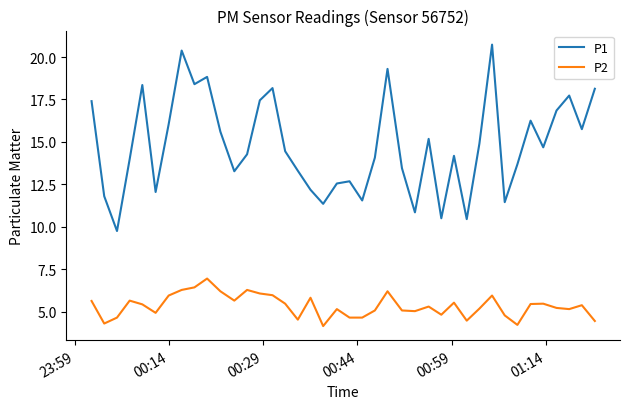

True or false: P2 has more than 1 points higher than both neighbors.

True